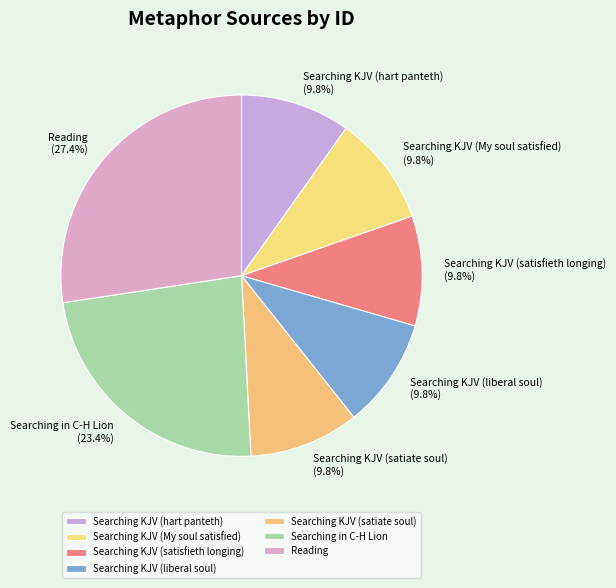

Is the sum of Searching in C-H Lion and Searching KJV (satisfieth longing) greater than half?

No